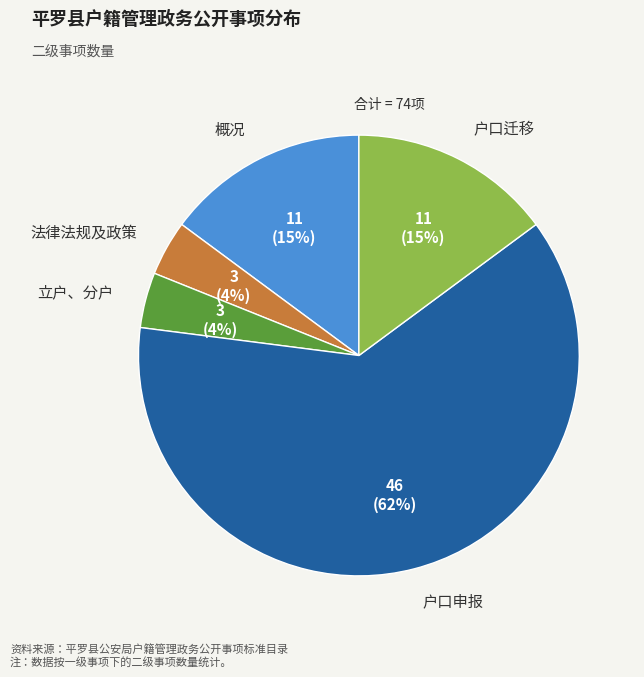

Does any single category account for the majority?

Yes